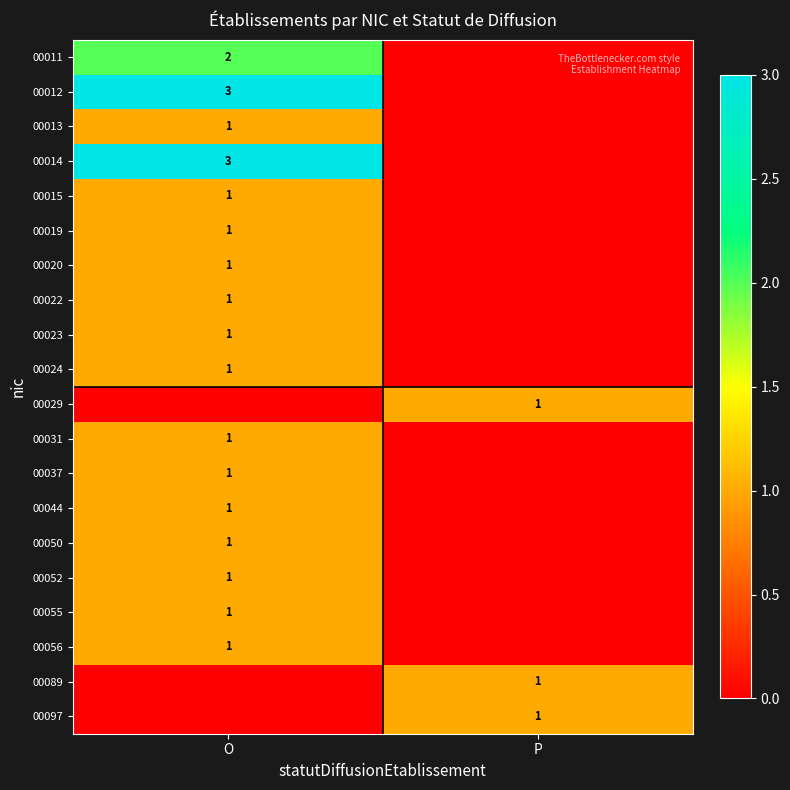

The value of 00029 at P is 1. True or false?

True